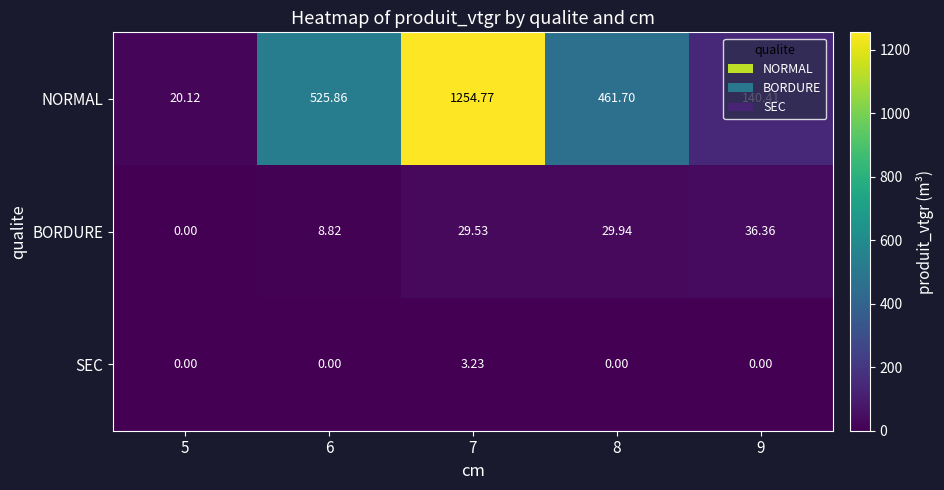

Which series has the widest spread of values?

NORMAL